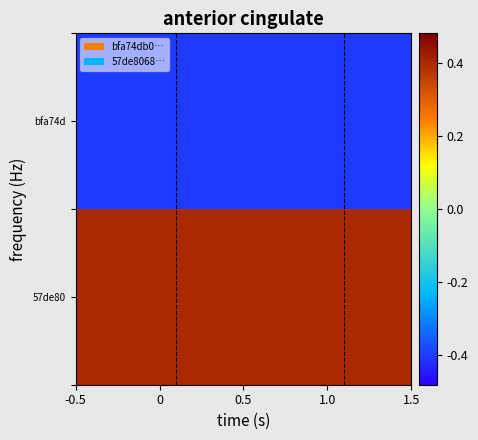

Reading right to left, transcribe all the data shown in this chart.

bfa74d: 1.0=-0.5	0=-0.5
57de80: 1.0=0.5	0=0.5